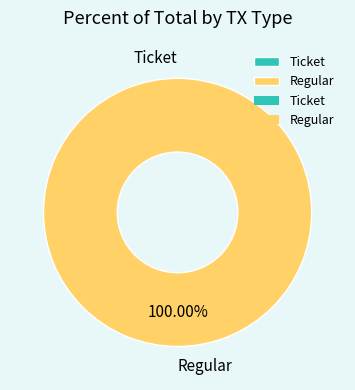

To the nearest percent, what is the average slice percentage?

50%